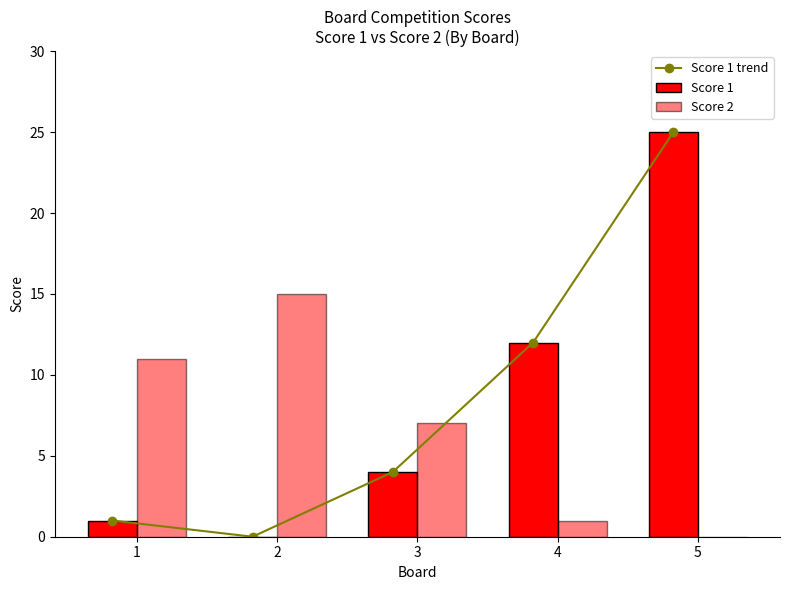

How many values in the Score 2 series exceed 7?

2